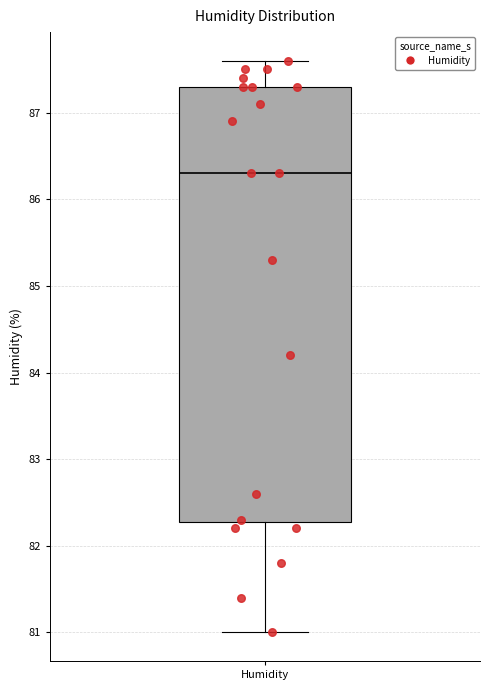

Where is the lower edge of the box for Humidity on the y-axis? The values are not printed on the chart, so give them approximately, as read against the axis.

82.3